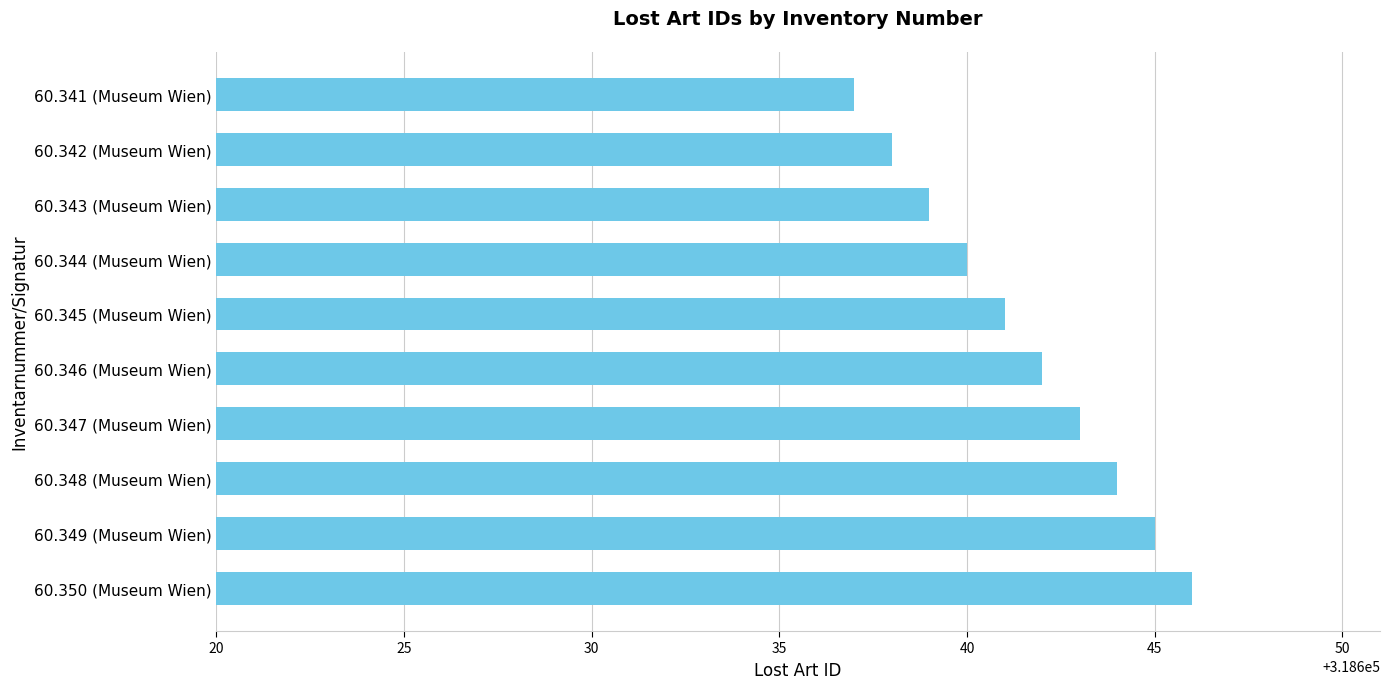

List the labels in order of value, largest first.

60.350 (Museum Wien), 60.349 (Museum Wien), 60.348 (Museum Wien), 60.347 (Museum Wien), 60.346 (Museum Wien), 60.345 (Museum Wien), 60.344 (Museum Wien), 60.343 (Museum Wien), 60.342 (Museum Wien), 60.341 (Museum Wien)